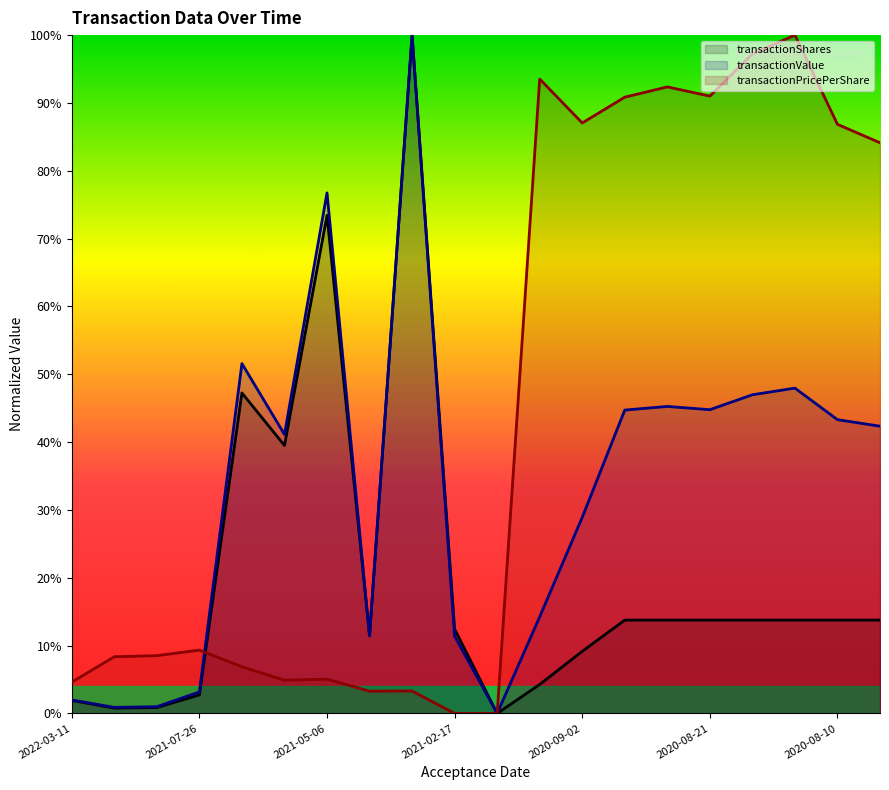

At which category is the sum across all series the highest?

2021-03-11